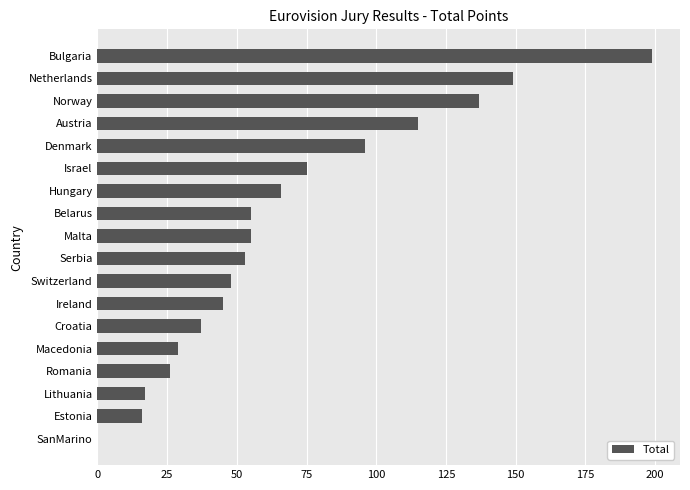

How many categories are shown in the chart?

18